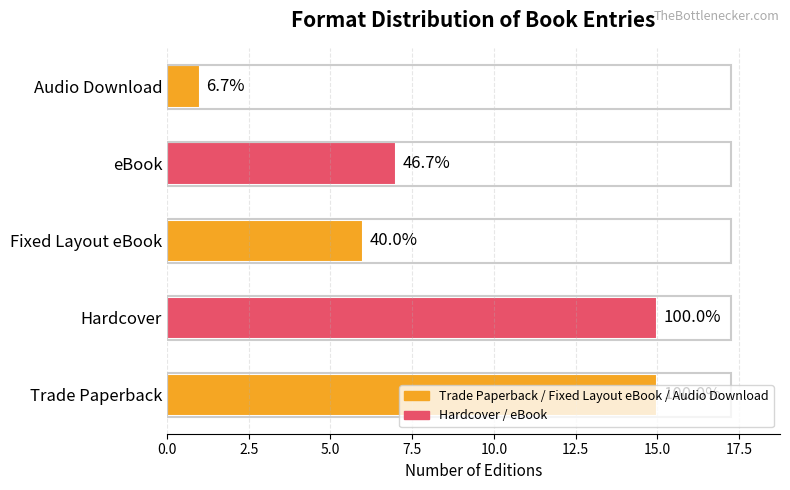

Are the bars grouped side by side (vs. stacked)?

No